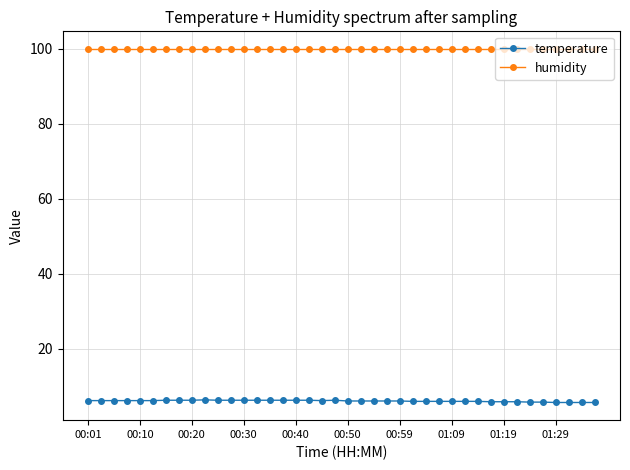

How many lines are shown in the chart?

2